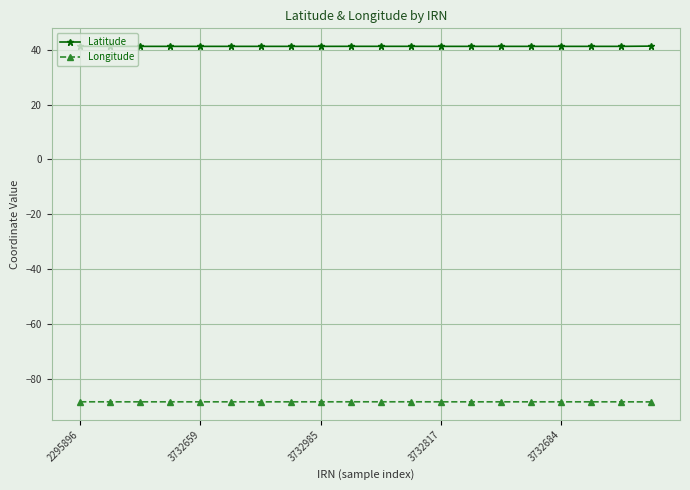

What is the maximum value for Latitude?

41.3